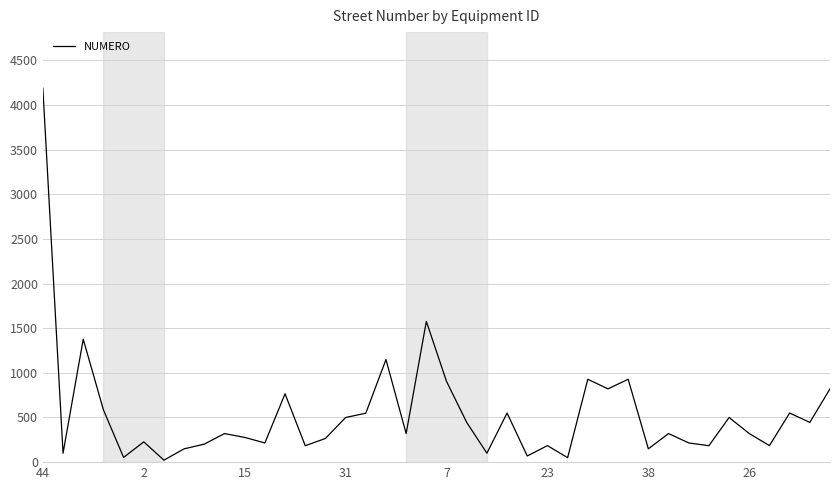

What is the difference between the maximum and minimum values?

4166